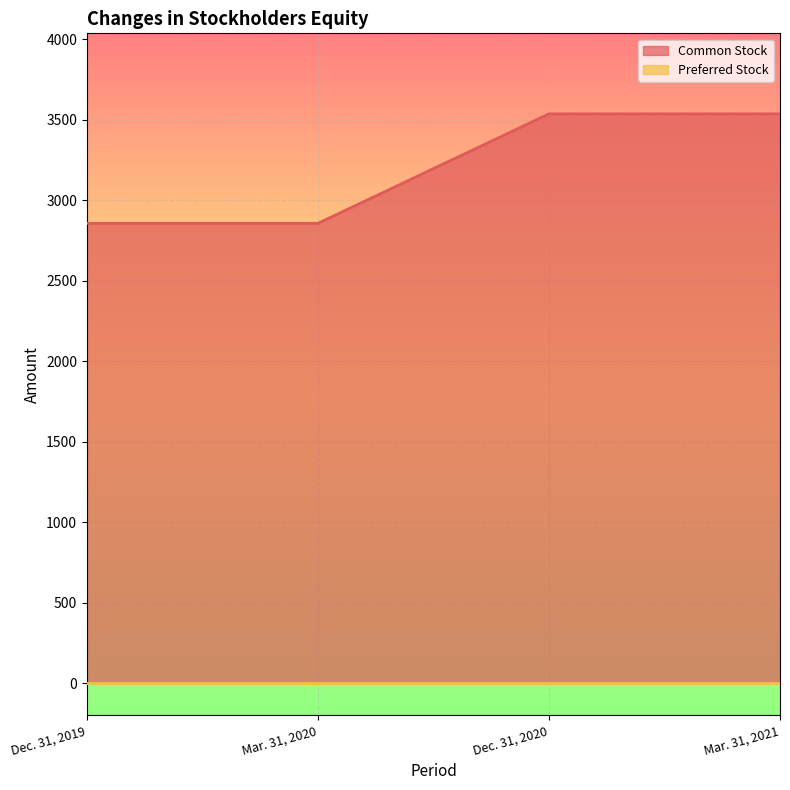

What is the smallest value displayed?

0